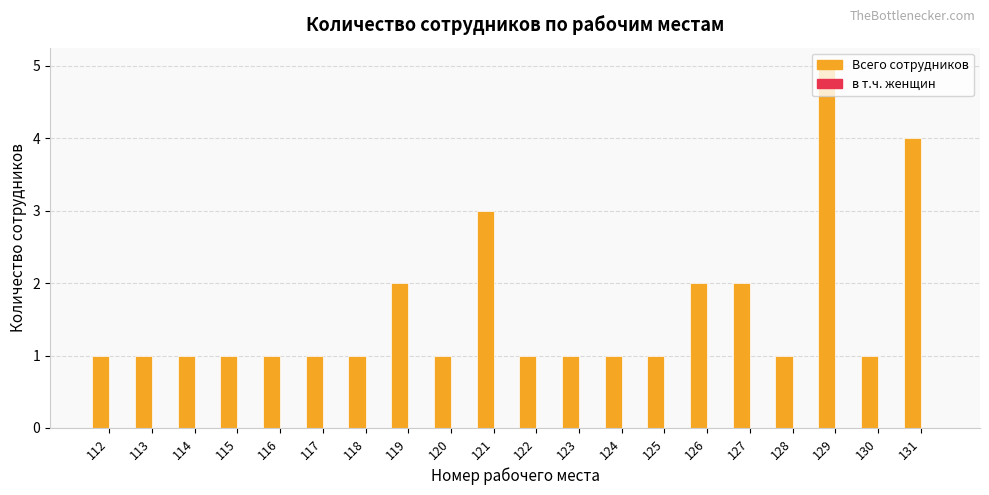

The chart shows a value of 2 at 131. True or false?

False